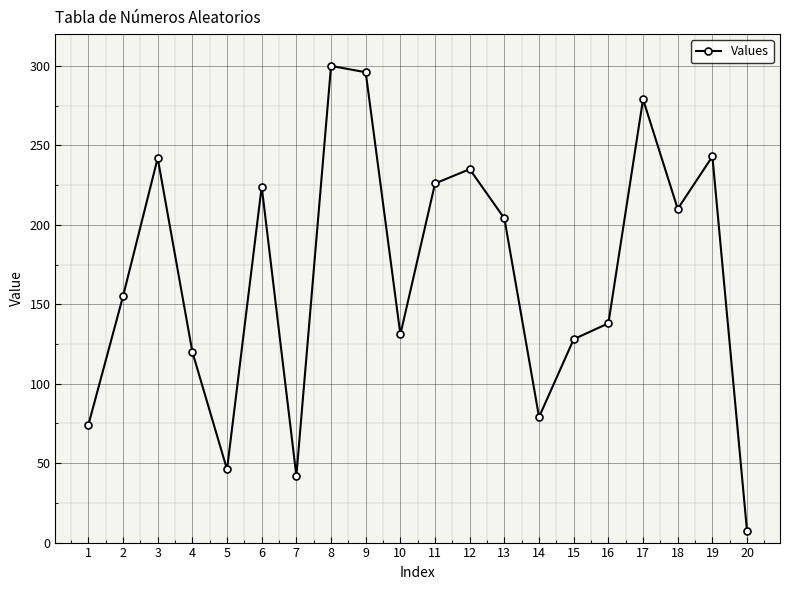

The value at 8 is 104. True or false?

False